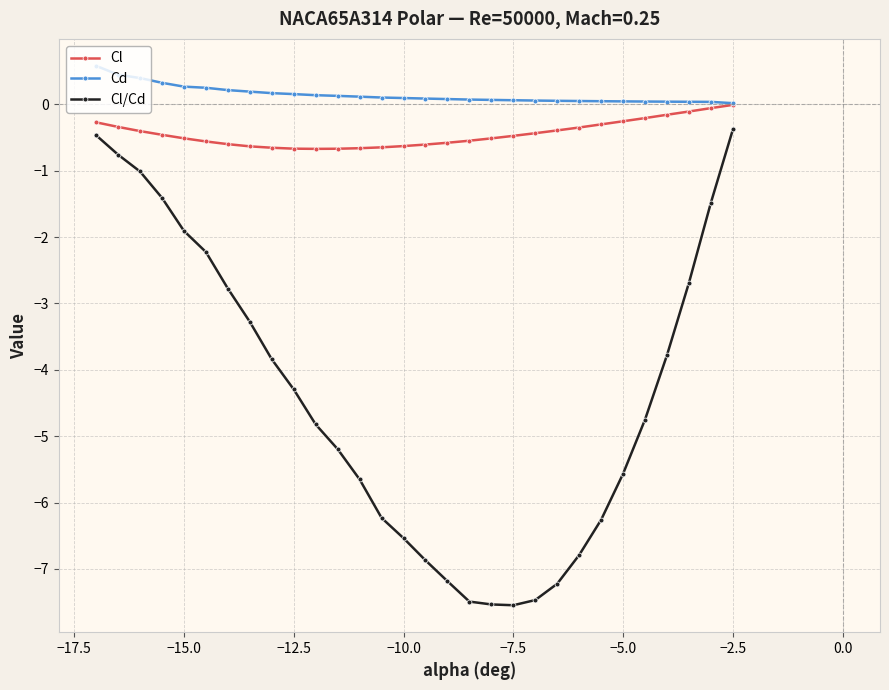

True or false: Cl/Cd and Cl intersect in this chart.

False